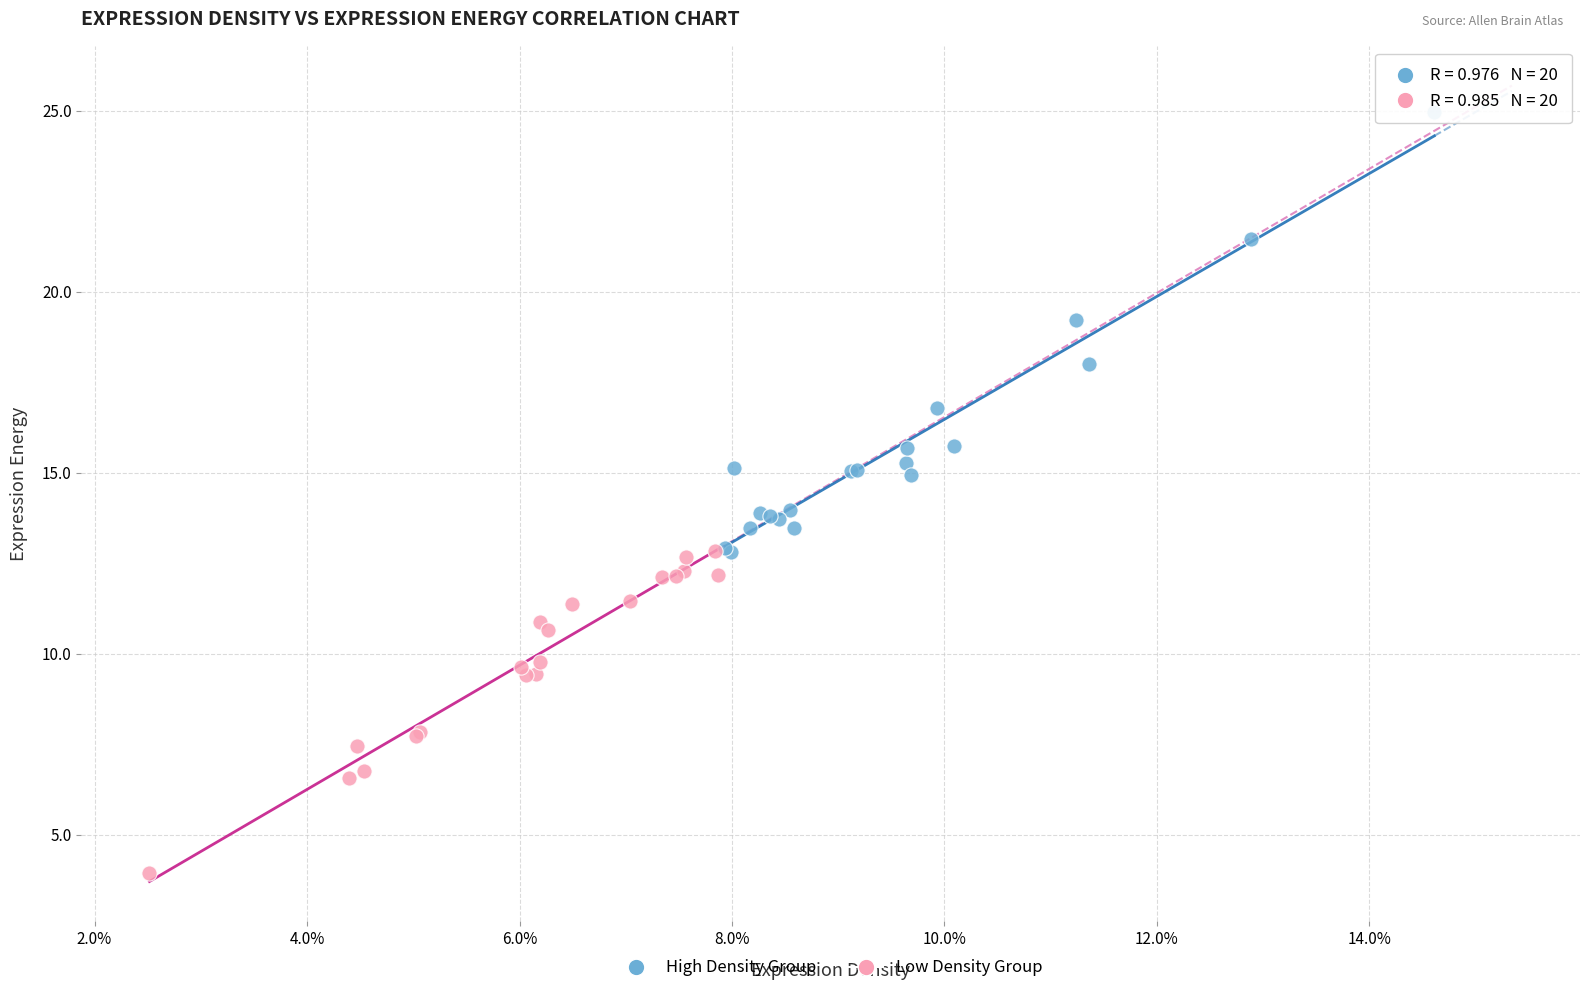

What are all the series names shown in the legend?

High Density Group, Low Density Group